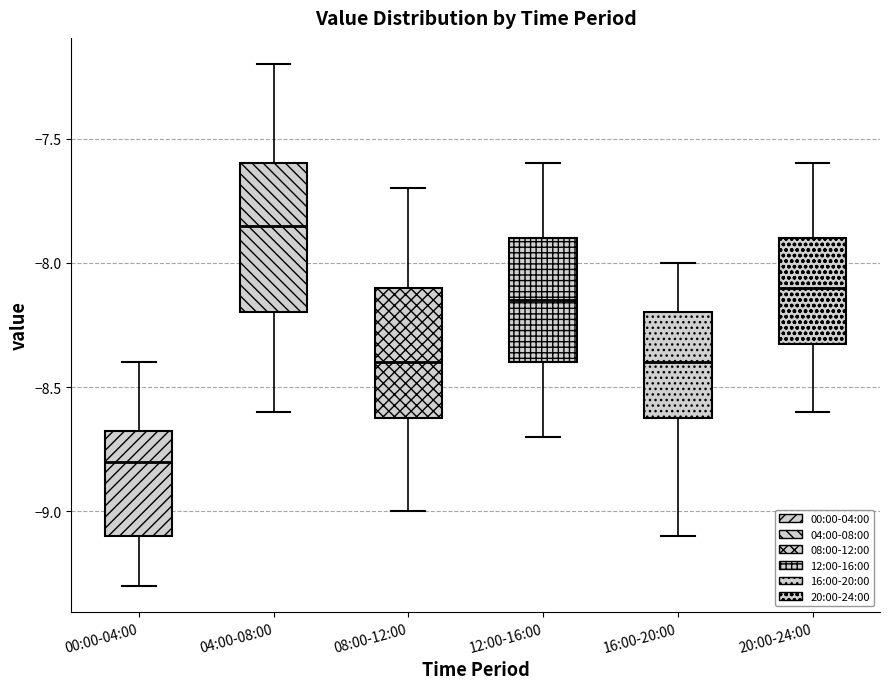

Reading left to right, read every box against the y-axis: the position of its median line, the range the box covers, and the ends of its whiskers. The values are not printed on the chart, so give them approximately, as read against the axis.

00:00-04:00: median -8.80, box -9.10 to -8.65, whiskers -9.30 to -8.40
04:00-08:00: median -7.85, box -8.20 to -7.60, whiskers -8.60 to -7.20
08:00-12:00: median -8.40, box -8.60 to -8.10, whiskers -9.00 to -7.70
12:00-16:00: median -8.15, box -8.40 to -7.90, whiskers -8.70 to -7.60
16:00-20:00: median -8.40, box -8.60 to -8.20, whiskers -9.10 to -8.00
20:00-24:00: median -8.10, box -8.30 to -7.90, whiskers -8.60 to -7.60